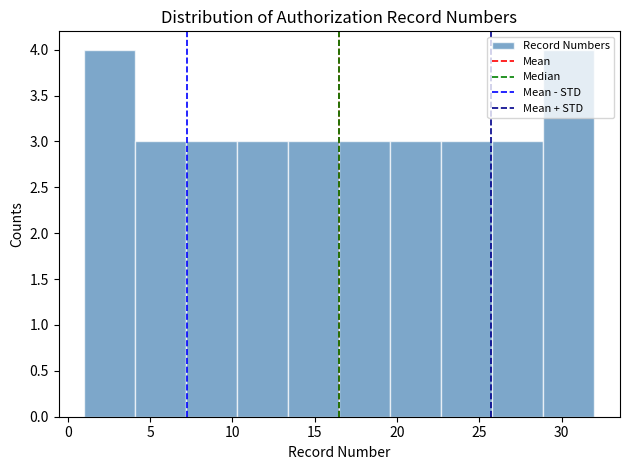

Reading left to right, transcribe this chart: for each bar, give the range it covers on the x-axis and its height. Neither the bar edges nor the heights are printed on the chart, so give them approximately, as read against the axes.

1.0 to 4.1: 4
4.1 to 7.2: 3
7.2 to 10.3: 3
10.3 to 13.4: 3
13.4 to 16.5: 3
16.5 to 19.6: 3
19.6 to 22.7: 3
22.7 to 25.8: 3
25.8 to 28.9: 3
28.9 to 32.0: 4